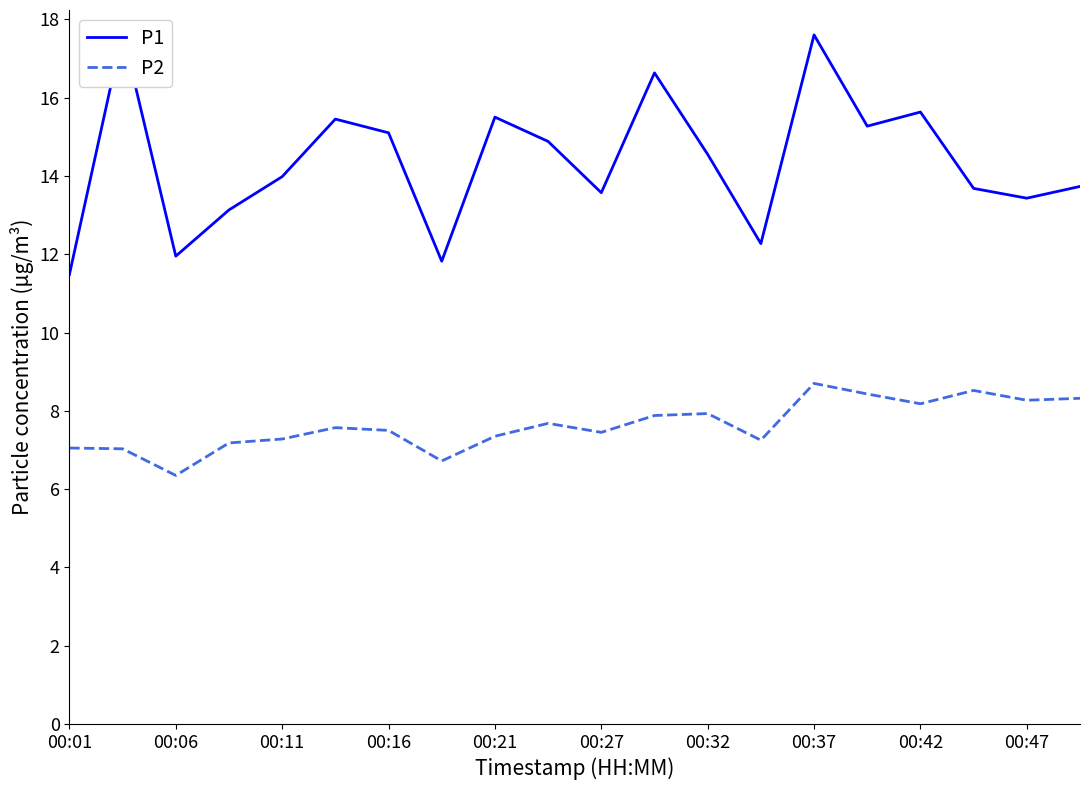

What is the difference between the maximum and minimum values in the P1 series?

6.2